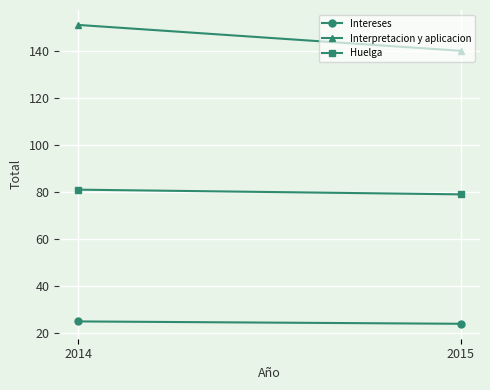

At which category is the sum across all series the highest?

2014